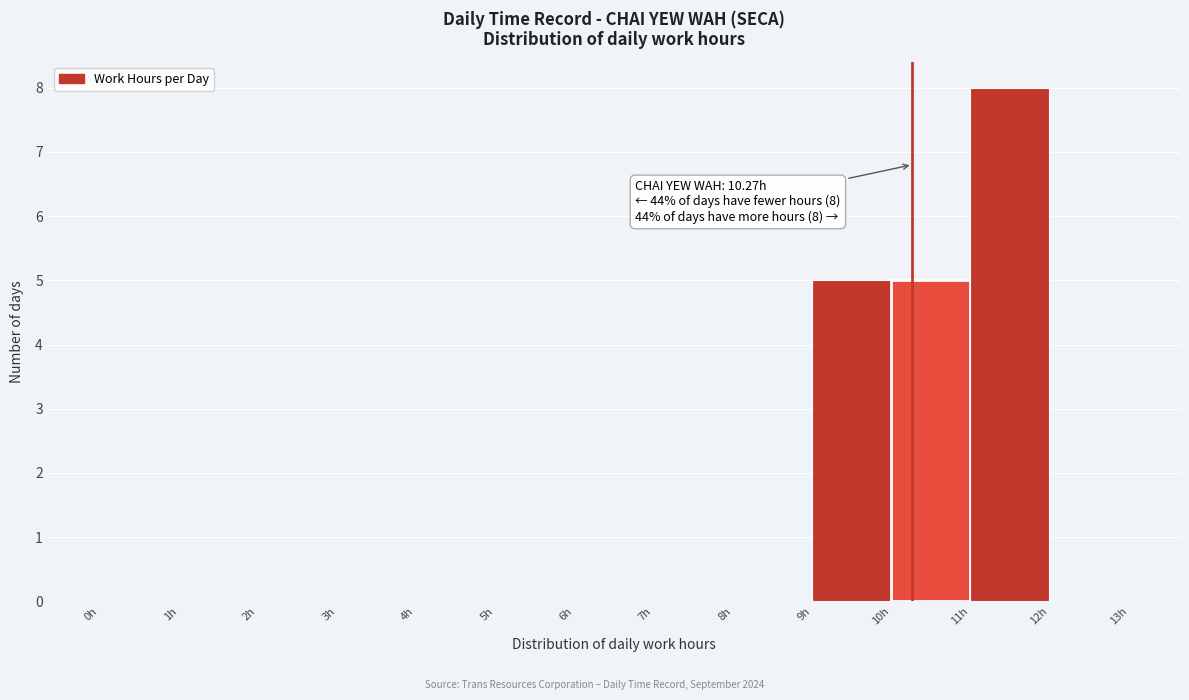

Over which range of the x-axis is the bar tallest?

11 to 12